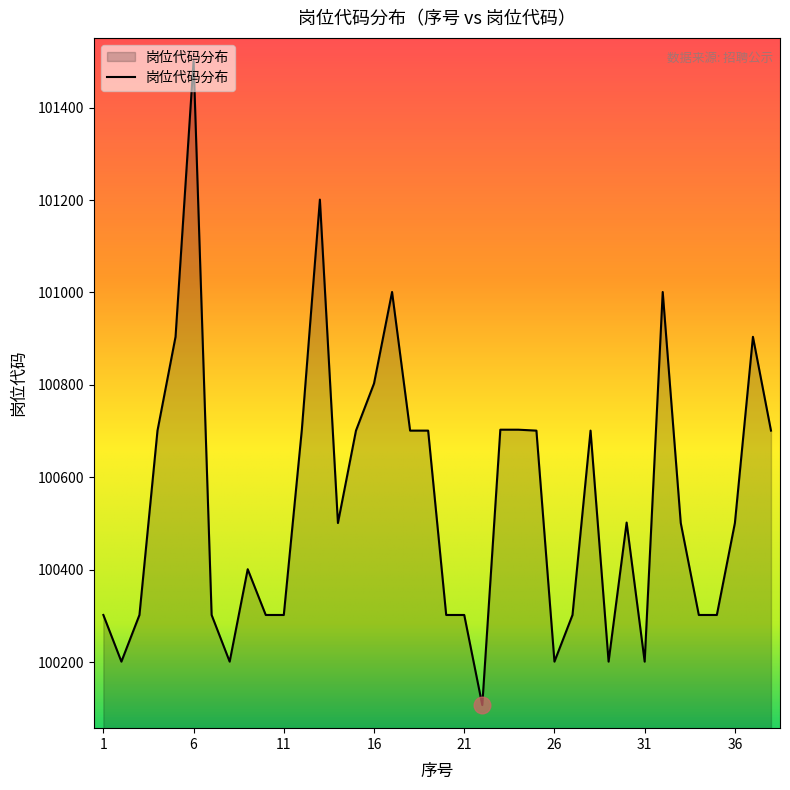

What is the difference between the maximum and minimum values?

1394